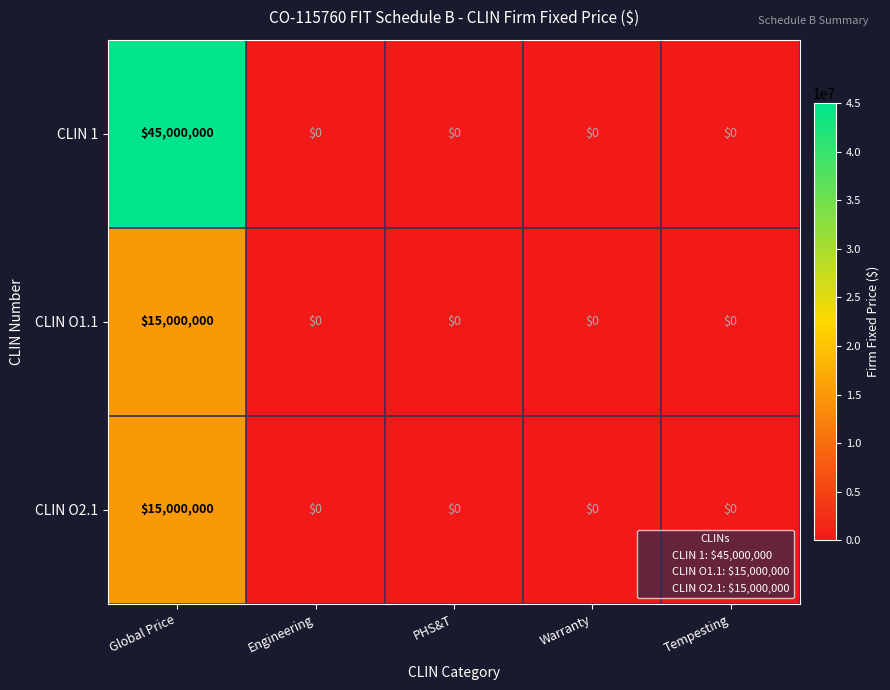

What is the difference between the maximum and second lowest values in the CLIN O1.1 series?

15000000